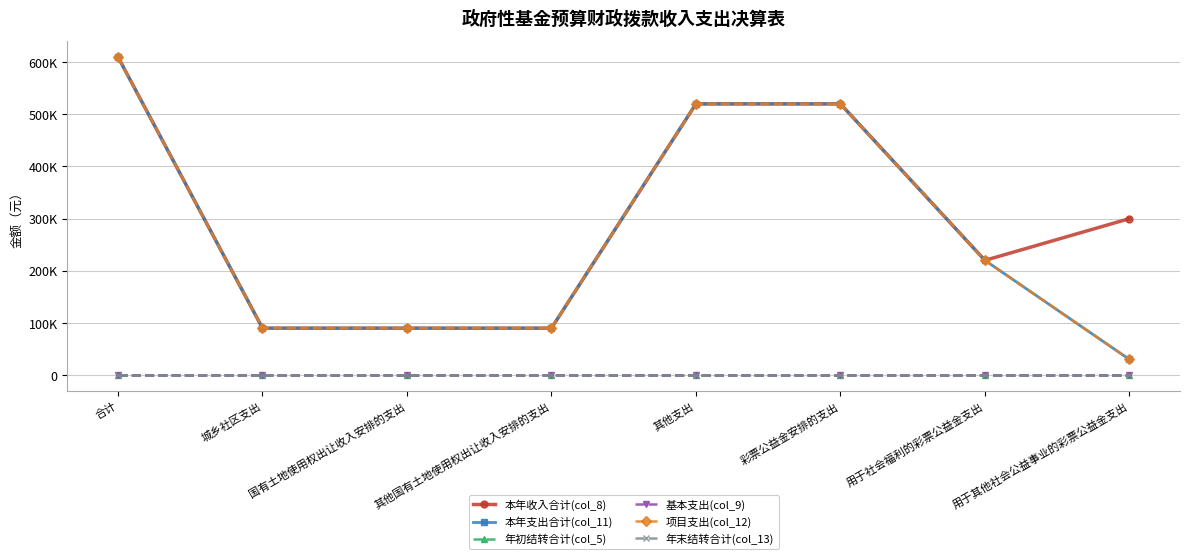

What is the label of the 2nd point from the left?

城乡社区支出